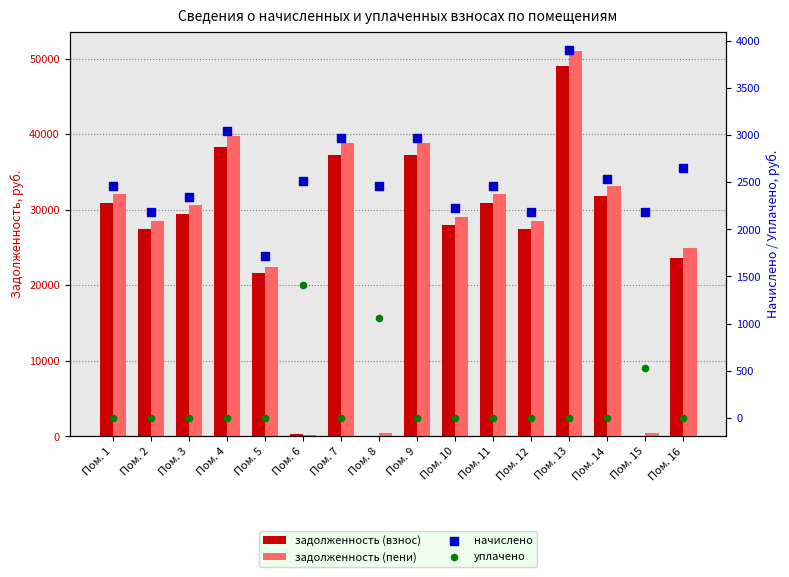

Which series has the largest total across all categories?

задолженность (пени)